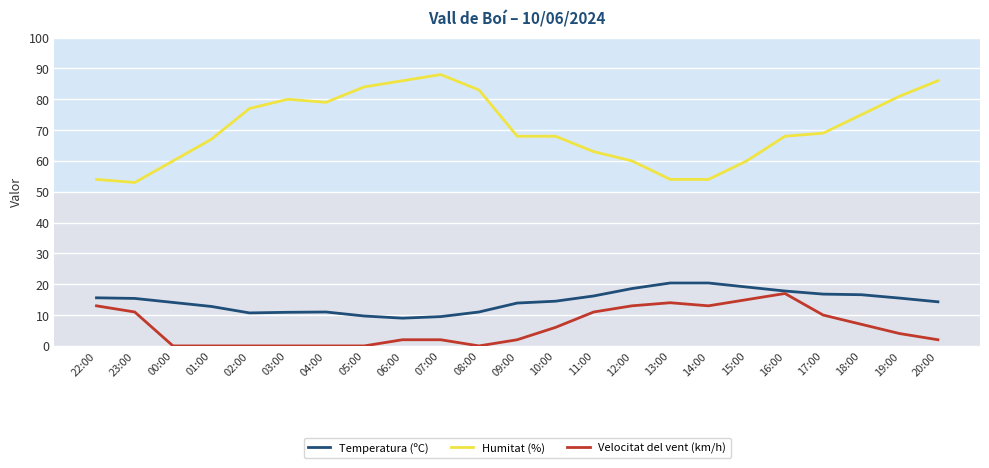

Which series has the largest total across all categories?

Humitat (%)